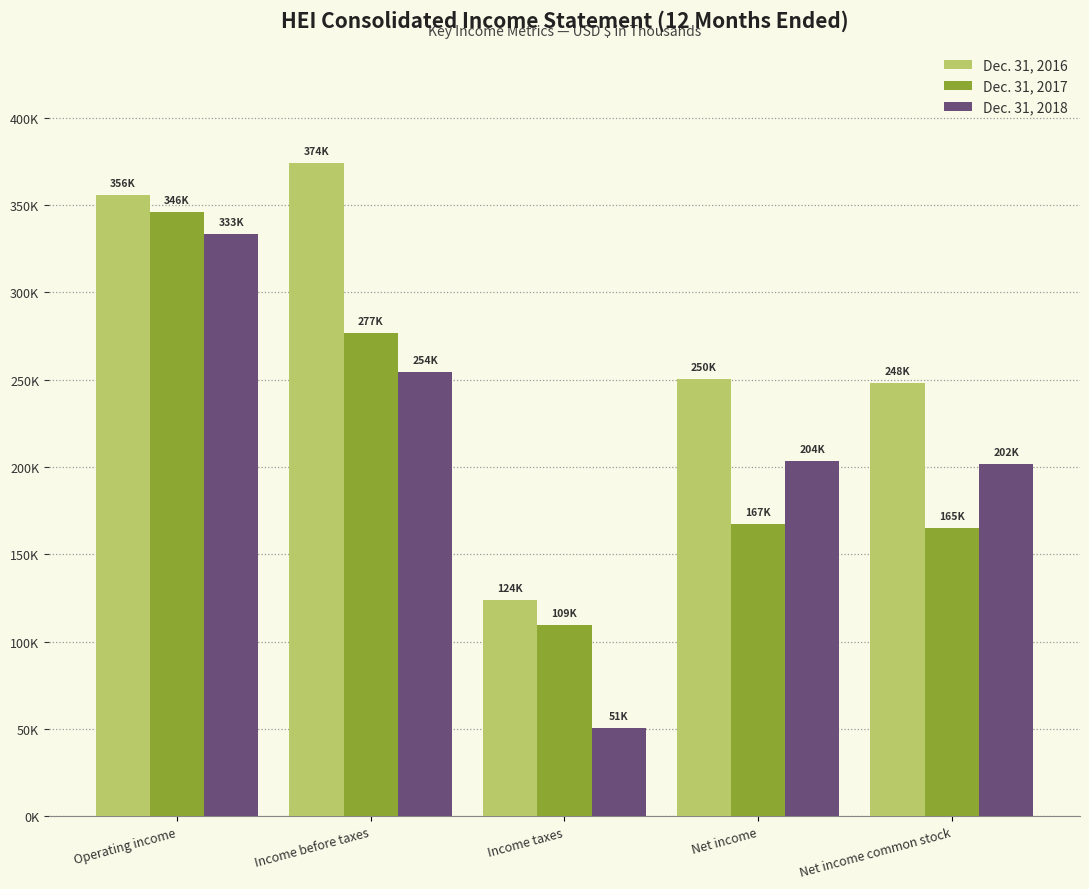

Does the chart contain stacked bars?

No